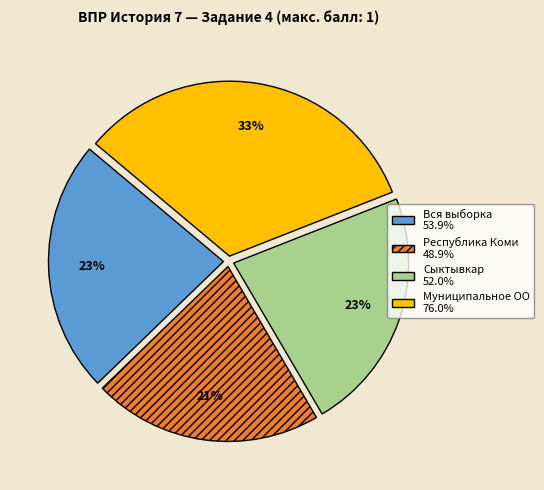

Between Вся выборка and Республика Коми, which is larger?

Вся выборка